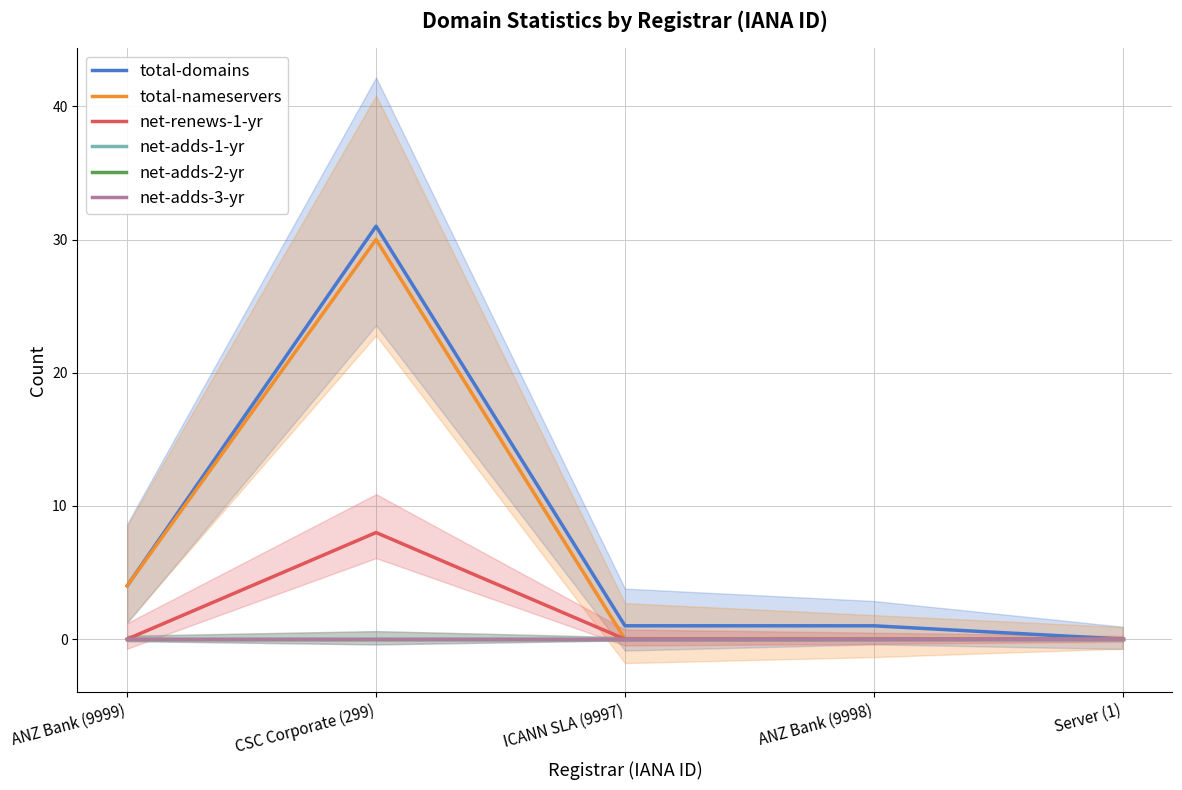

Is it true that net-adds-3-yr equals 0 at Server (1)?

True